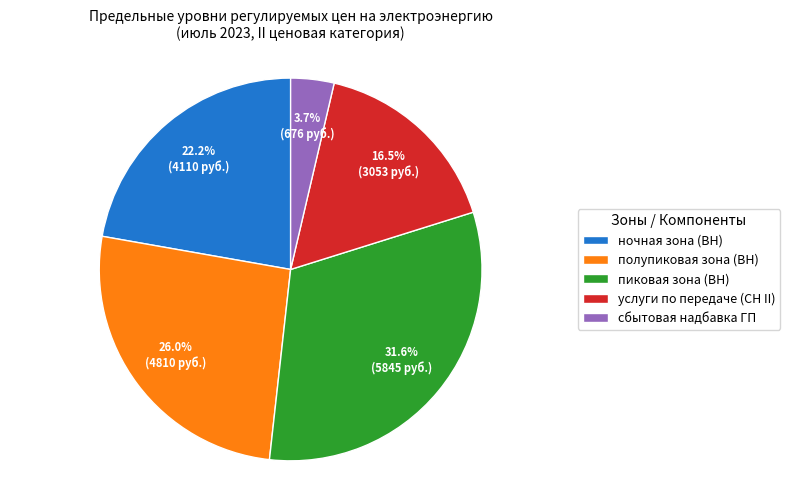

What percentage do сбытовая надбавка ГП and ночная зона (ВН) together represent?

25.9%